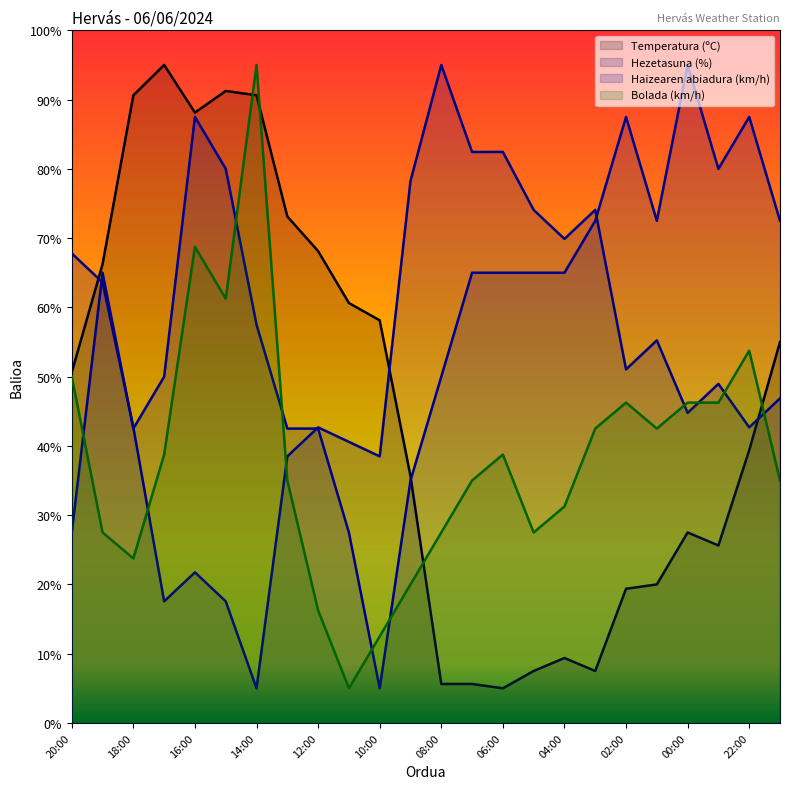

What is the minimum value shown in the chart?

5.0